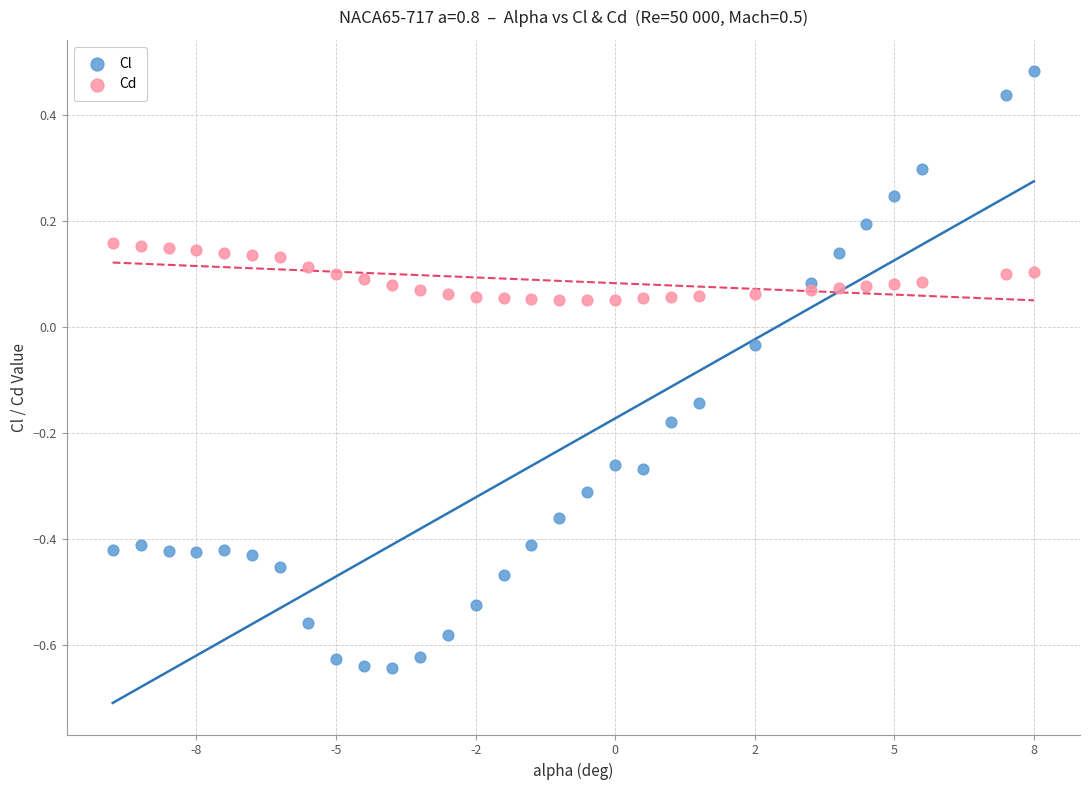

What are all the series names shown in the legend?

Cl, Cd